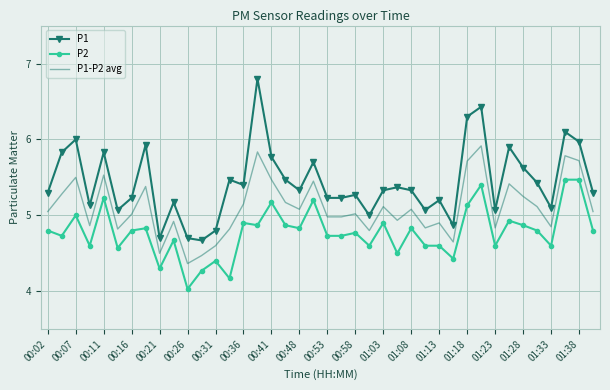

Which series has the largest total across all categories?

P1